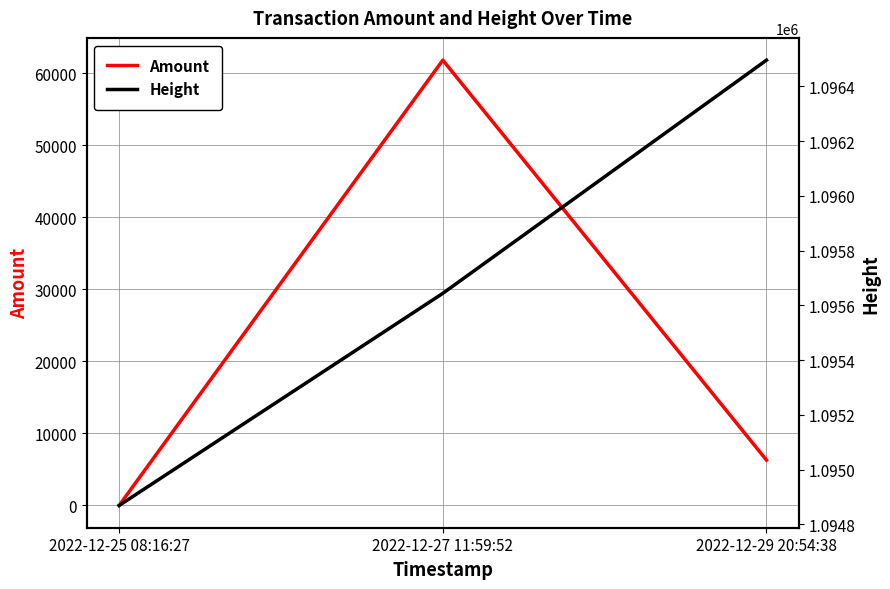

How many Height values are between 1094869 and 1096496?

3